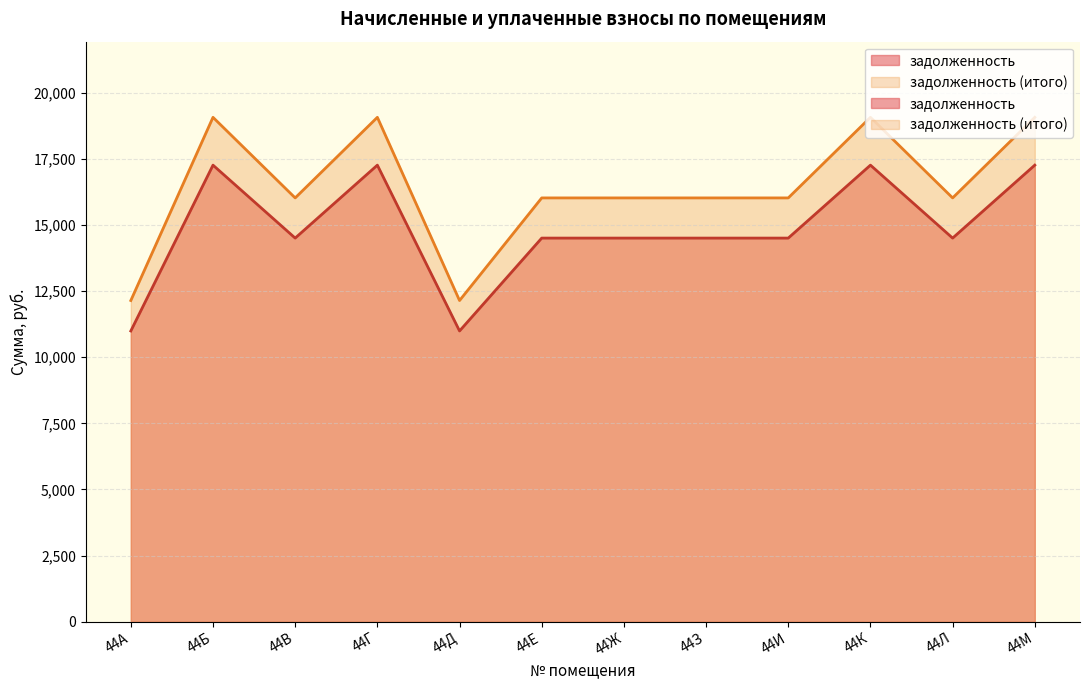

Which category has the highest value in the задолженность (итого) series?

44Б